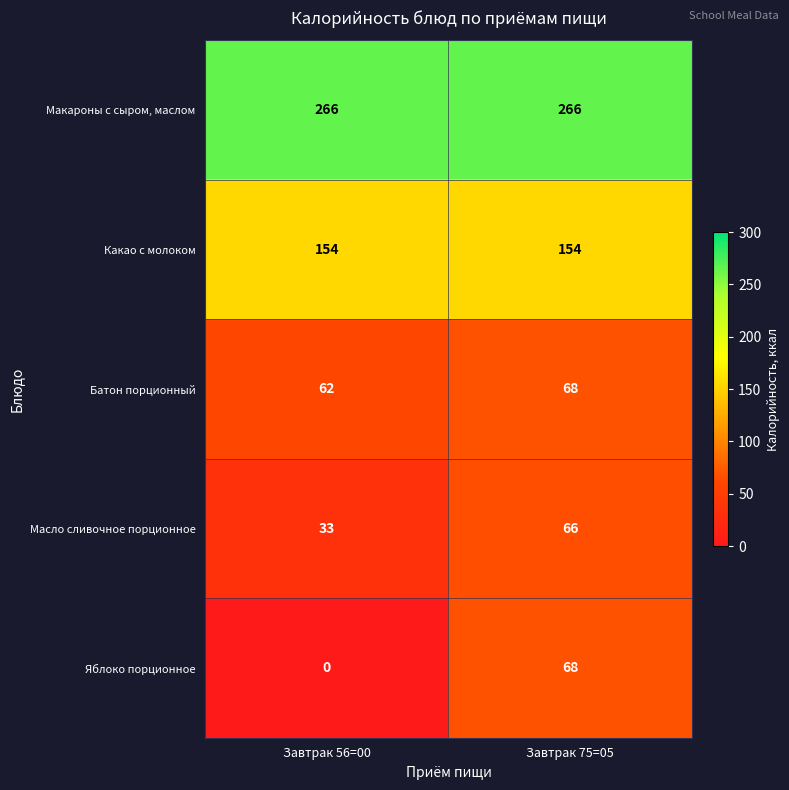

The value of Батон порционный at Завтрак 75=05 is 101. True or false?

False